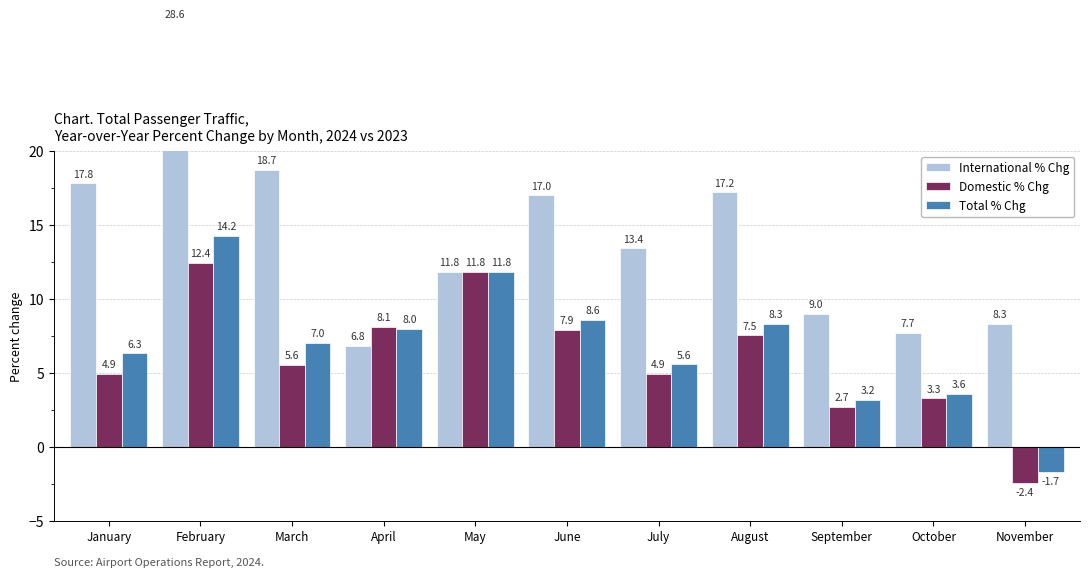

At which label is Domestic % Chg closest to 5?

January